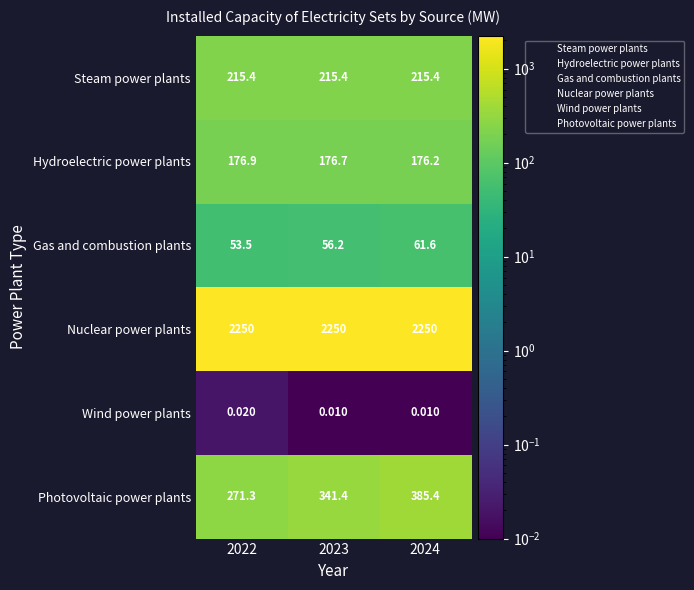

List the series in order of their peak value, highest first.

Nuclear power plants, Photovoltaic power plants, Steam power plants, Hydroelectric power plants, Gas and combustion plants, Wind power plants